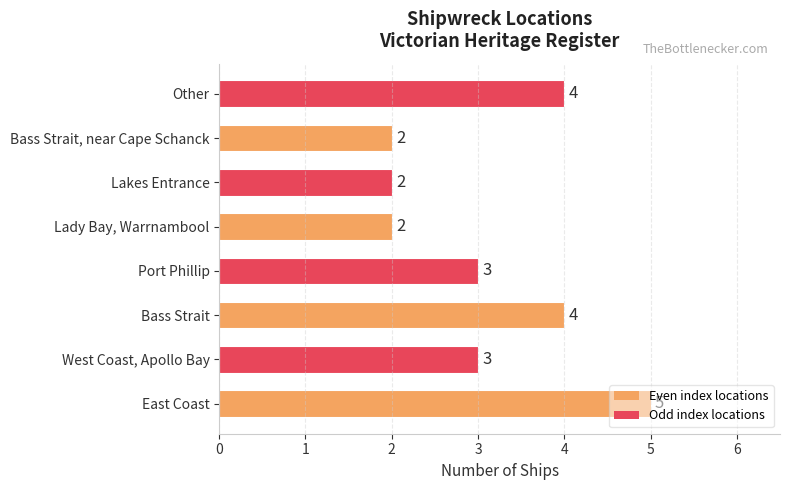

Are the bars horizontal?

Yes